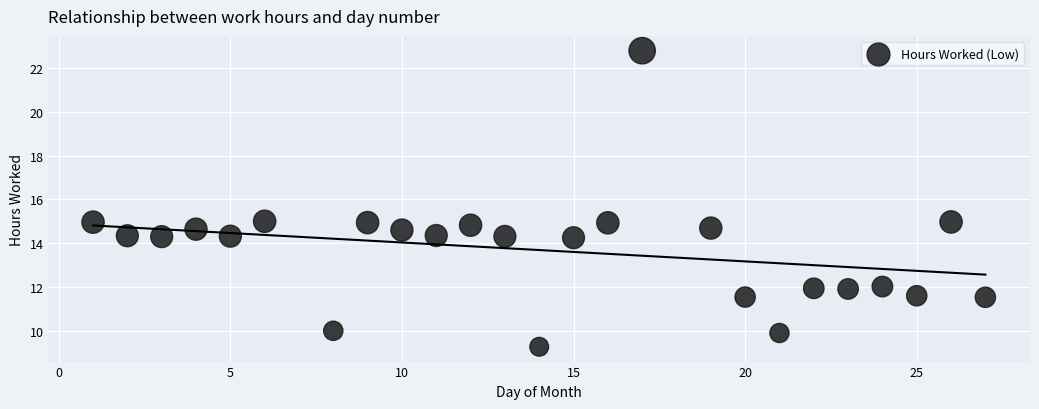

What is the range of Y values (max minus min)?

13.5